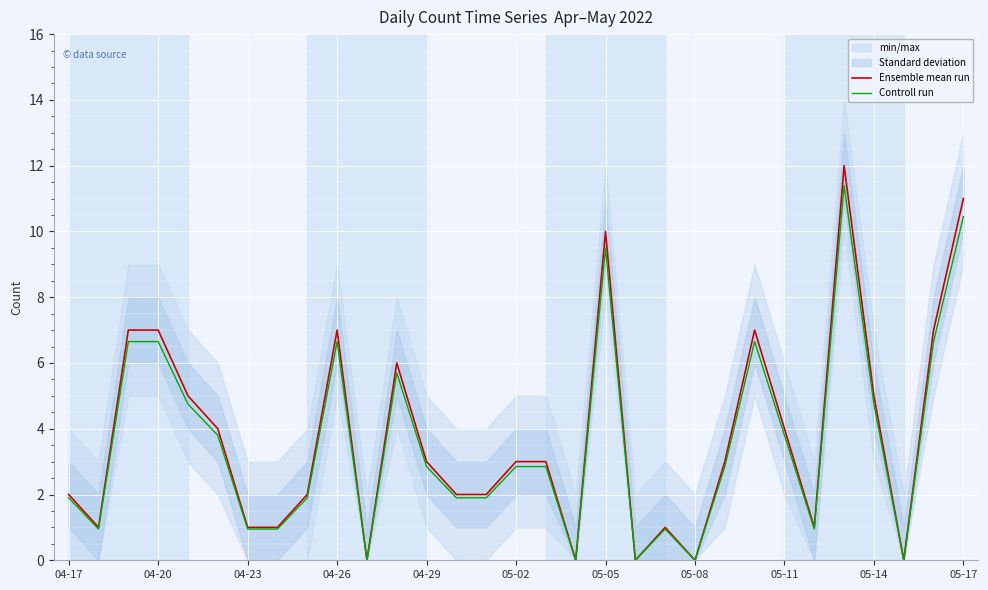

The Ensemble mean run series shows 7.0 at 04-26. True or false?

True